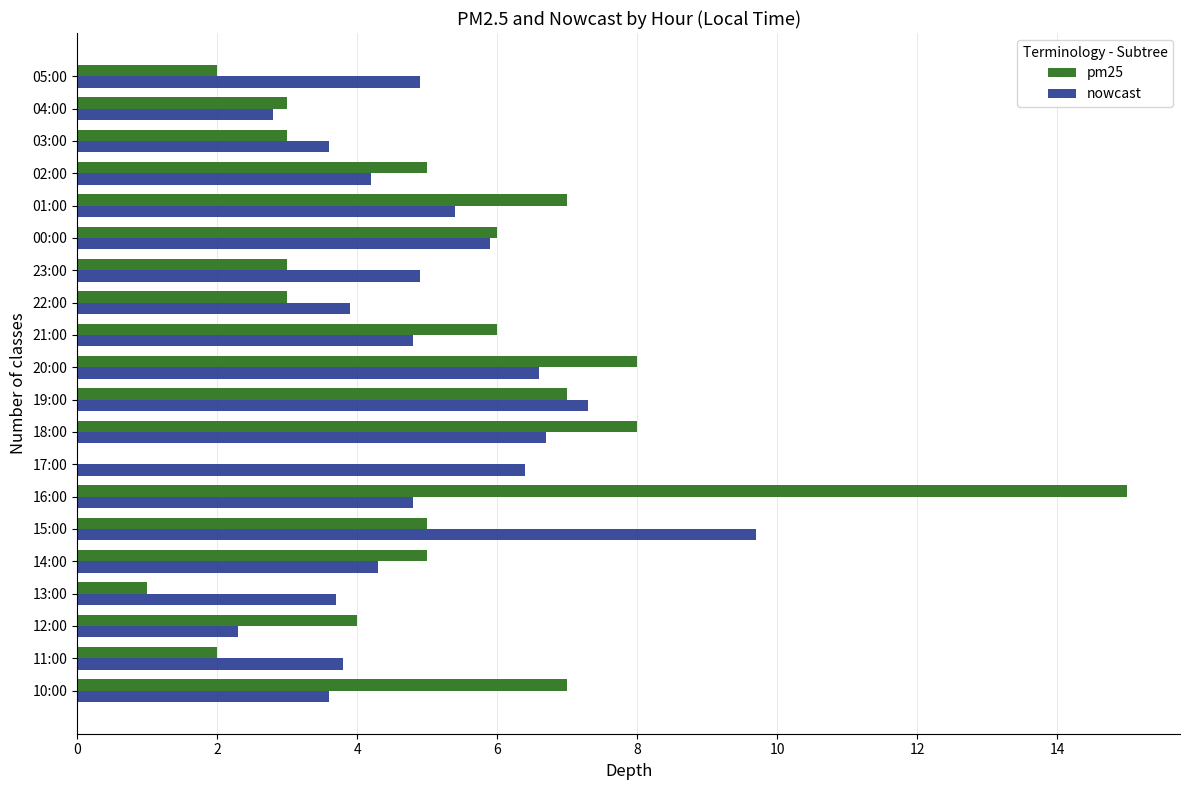

What is the sum of all nowcast values?

99.6